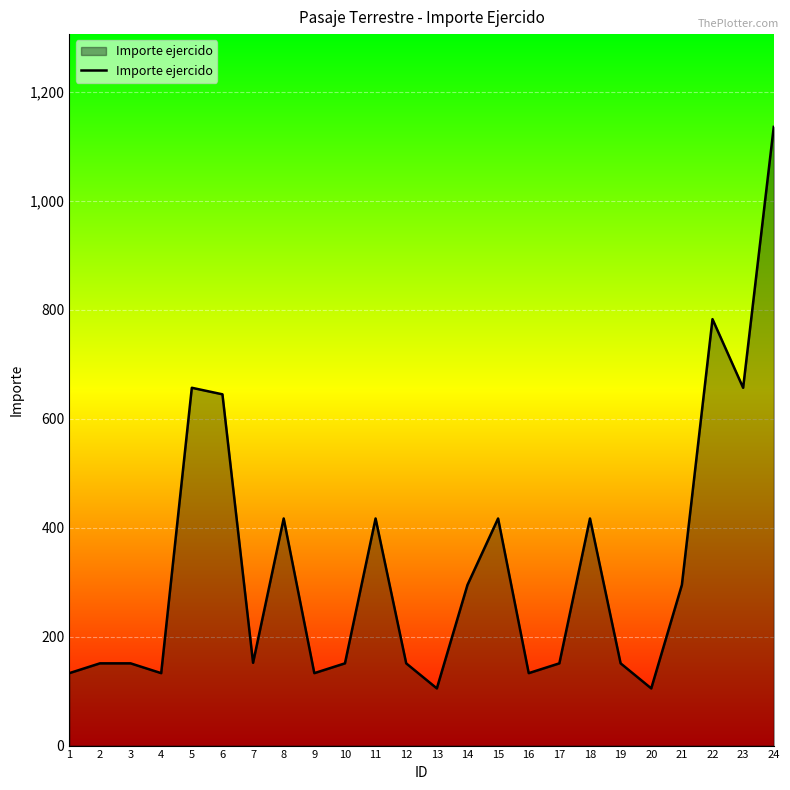

What is the difference between the maximum and minimum values?

1031